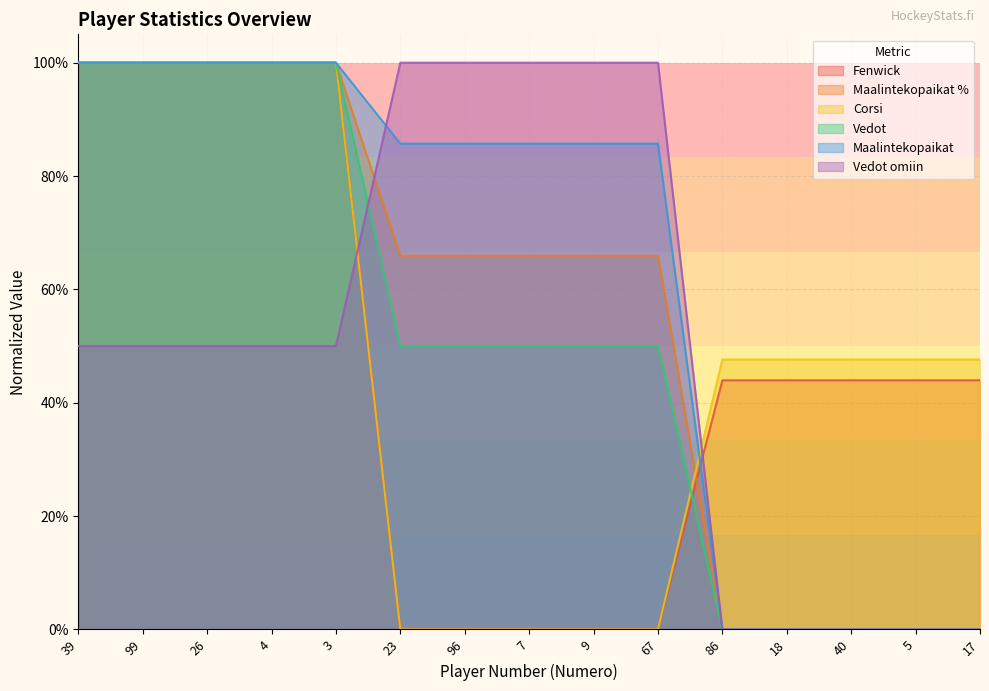

Reading left to right, extract all data points from this chart.

Fenwick: 39=1.0	99=1.0	26=1.0	4=1.0	3=1.0	23=0.0	96=0.0	7=0.0	9=0.0	67=0.0	86=0.4	18=0.4	40=0.4	5=0.4	17=0.4
Maalintekopaikat %: 39=1.0	99=1.0	26=1.0	4=1.0	3=1.0	23=0.7	96=0.7	7=0.7	9=0.7	67=0.7	86=0.0	18=0.0	40=0.0	5=0.0	17=0.0
Corsi: 39=1.0	99=1.0	26=1.0	4=1.0	3=1.0	23=0.0	96=0.0	7=0.0	9=0.0	67=0.0	86=0.5	18=0.5	40=0.5	5=0.5	17=0.5
Vedot: 39=1.0	99=1.0	26=1.0	4=1.0	3=1.0	23=0.5	96=0.5	7=0.5	9=0.5	67=0.5	86=0.0	18=0.0	40=0.0	5=0.0	17=0.0
Maalintekopaikat: 39=1.0	99=1.0	26=1.0	4=1.0	3=1.0	23=0.9	96=0.9	7=0.9	9=0.9	67=0.9	86=0.0	18=0.0	40=0.0	5=0.0	17=0.0
Vedot omiin: 39=0.5	99=0.5	26=0.5	4=0.5	3=0.5	23=1.0	96=1.0	7=1.0	9=1.0	67=1.0	86=0.0	18=0.0	40=0.0	5=0.0	17=0.0